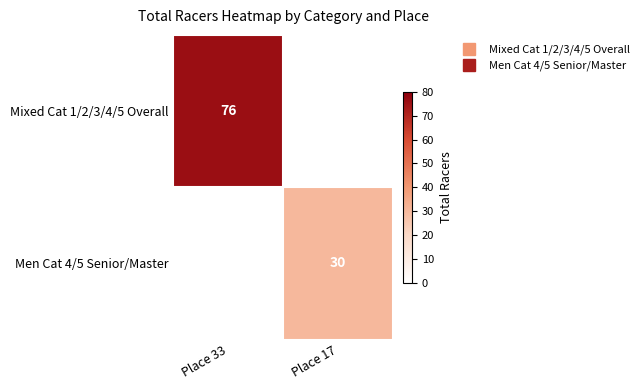

Is the value of Men Cat 4/5 Senior/Master at Place 33 greater than the value of Mixed Cat 1/2/3/4/5 Overall at Place 33?

No